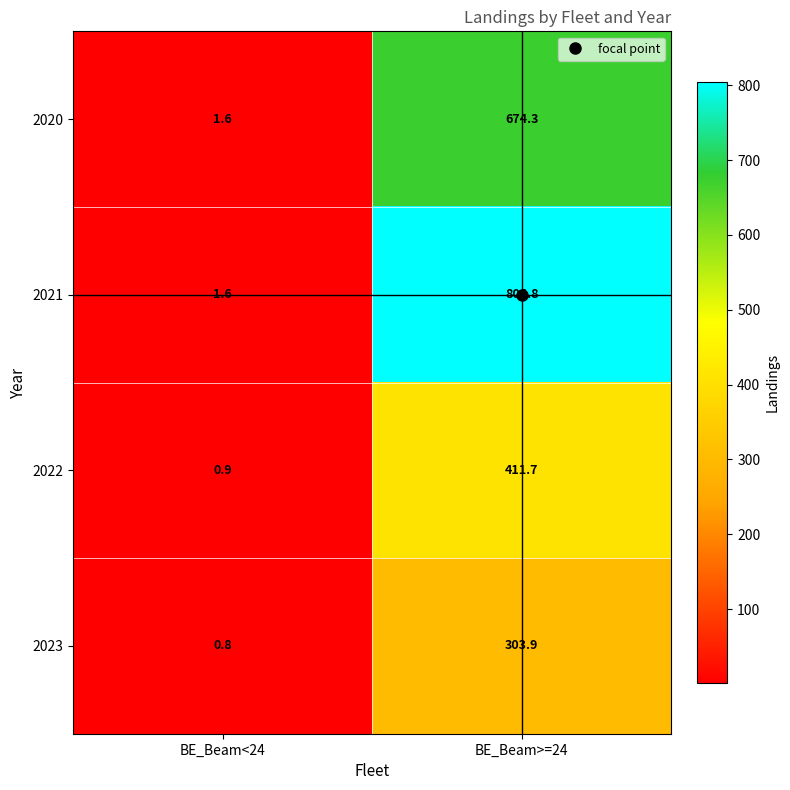

True or false: 2023 has a value of 303.9 at BE_Beam>=24.

True